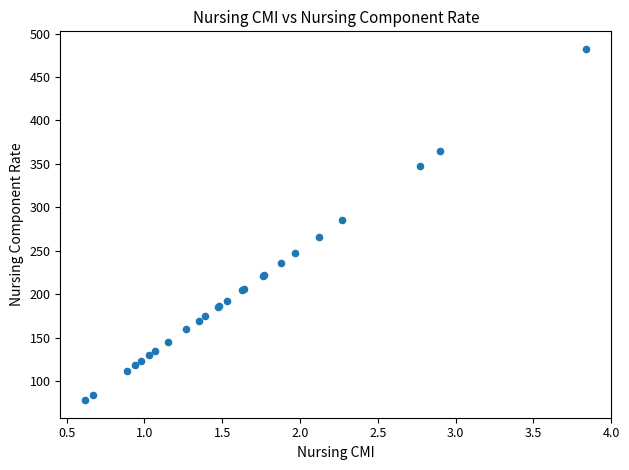

What Y value in the scatter plot is closest to 280?

285.1